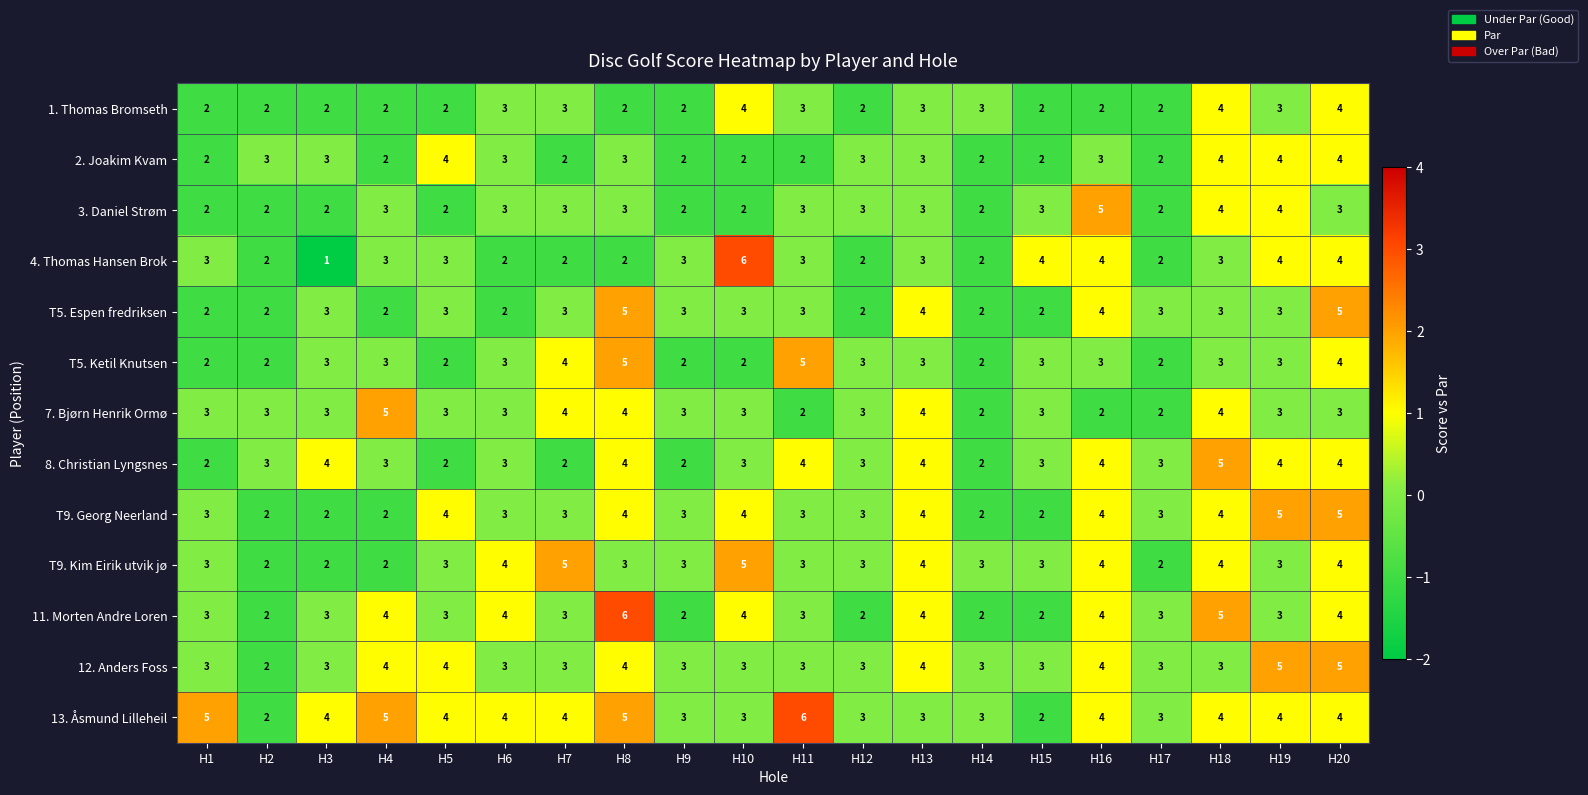

What is the greatest value displayed?

6